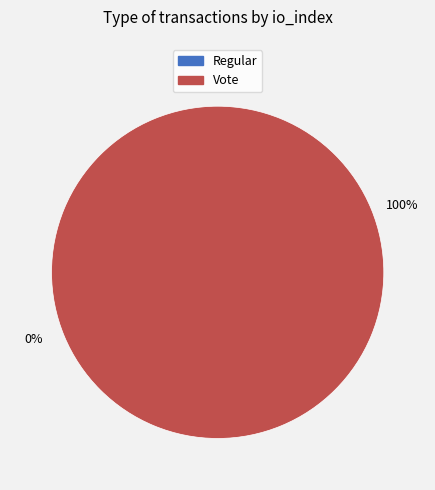

To the nearest percent, what is the difference between the Regular and Vote slice percentages?

100%